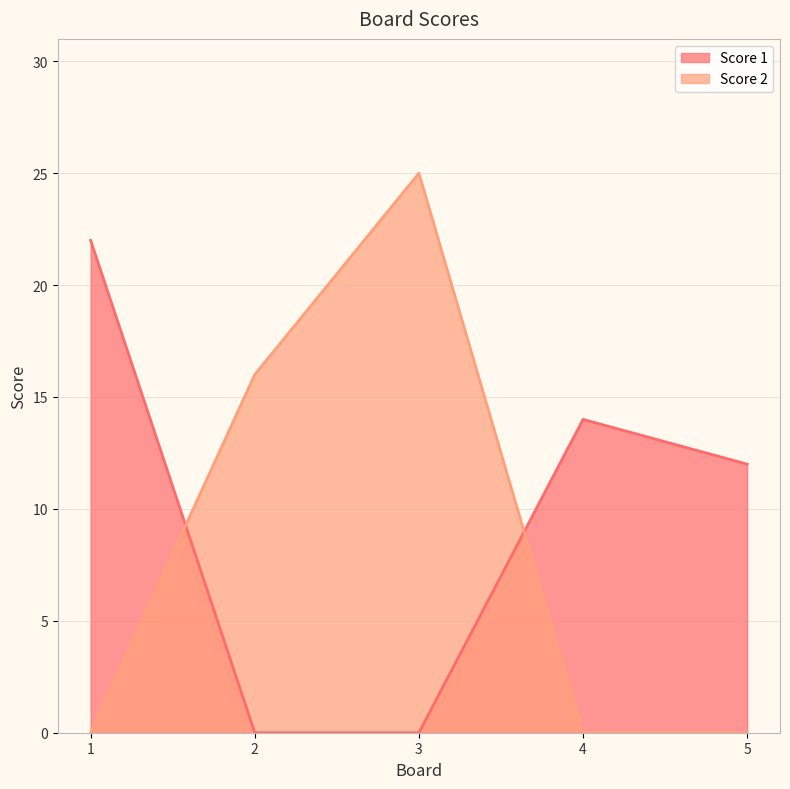

How many Score 2 values are between 0 and 16?

4